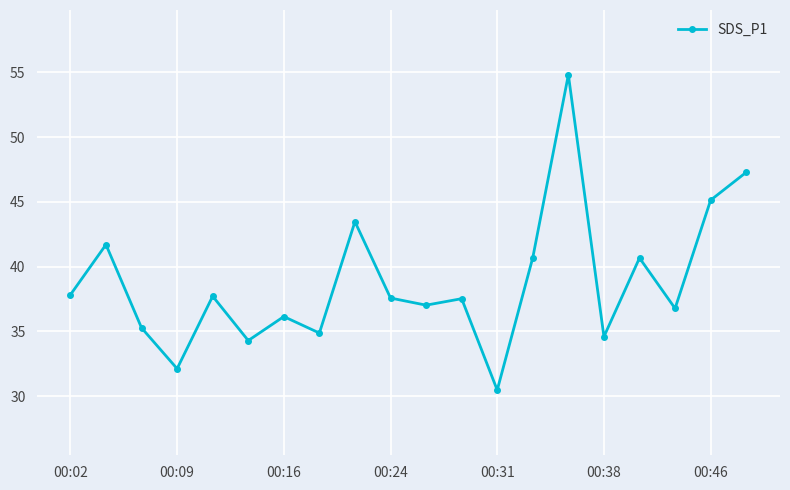

How many lines are shown in the chart?

1